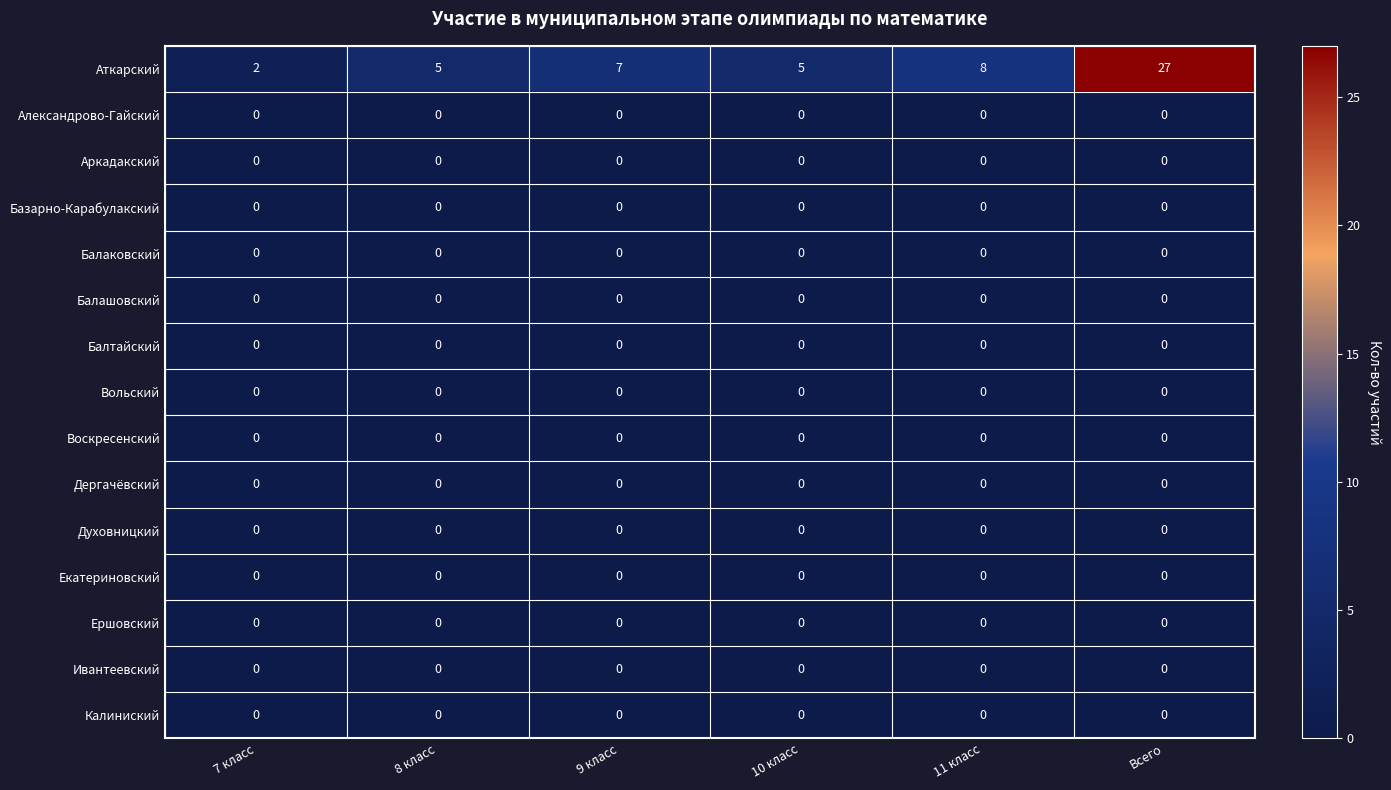

Between 9 класс and 11 класс, which series saw the biggest shift?

Аткарский